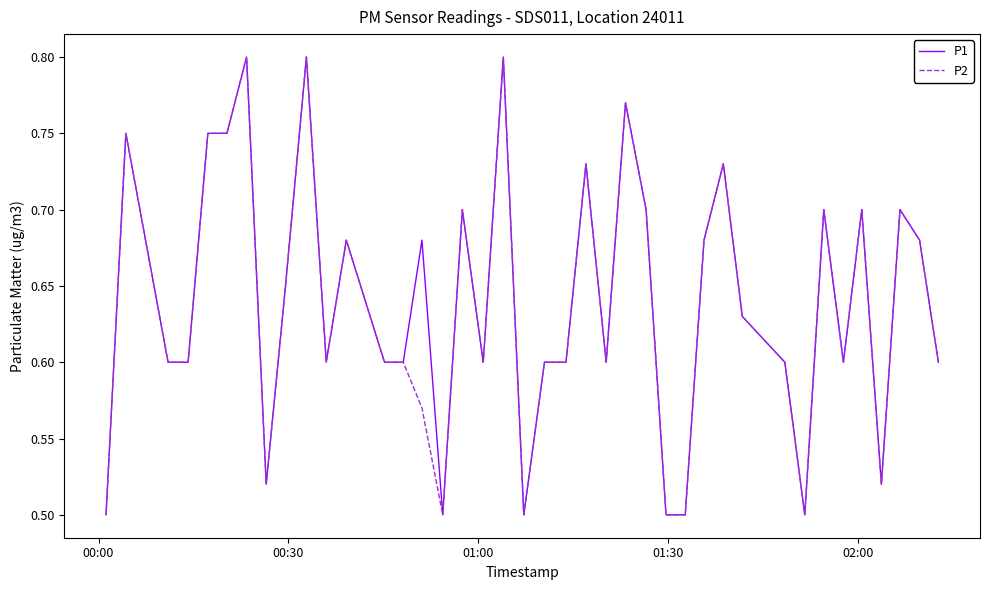

Which series has the largest total across all categories?

P1